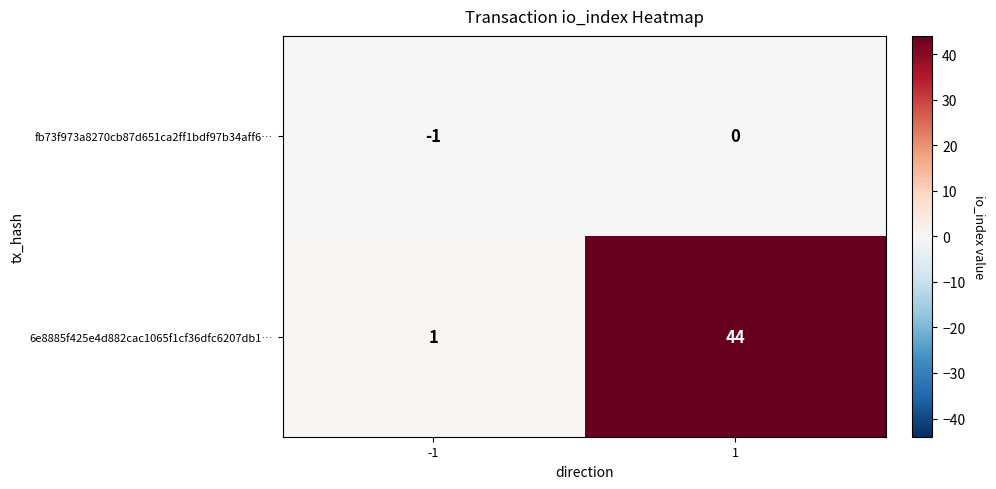

Reading left to right, transcribe all the data shown in this chart.

fb73f973a8270cb87d651ca2ff1bdf97b34aff6…: -1	0
6e8885f425e4d882cac1065f1cf36dfc6207db1…: 1	44